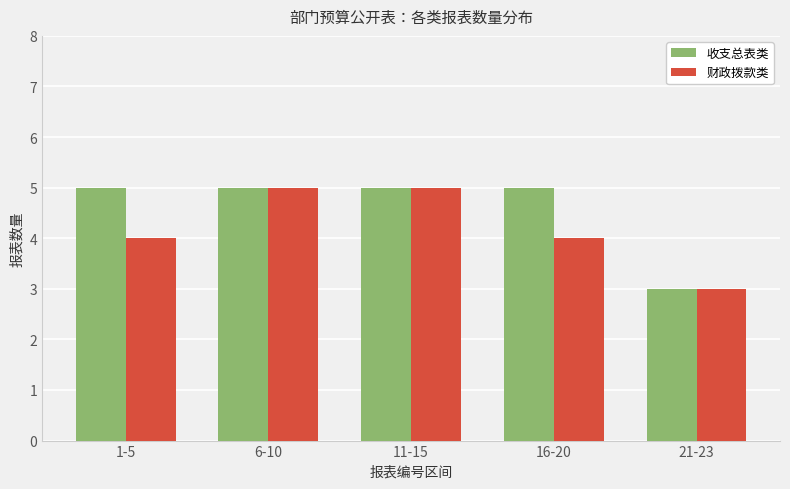

The 财政拨款类 series shows 5 at 11-15. True or false?

True